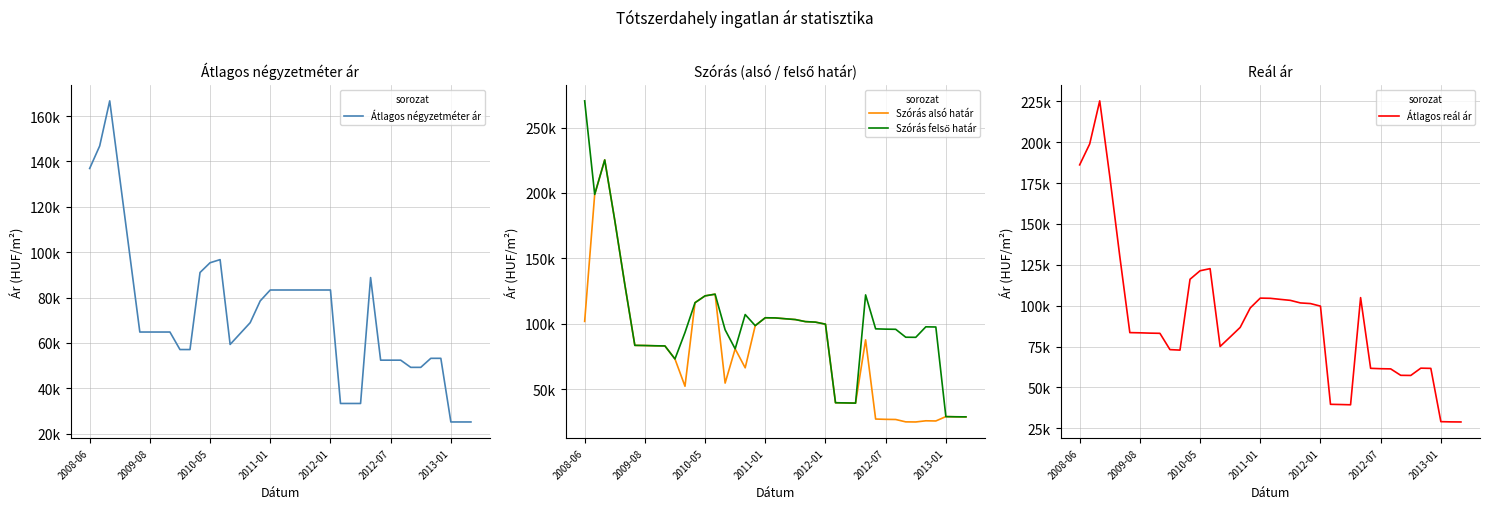

How many data points in Átlagos reál ár are above 83421?

19